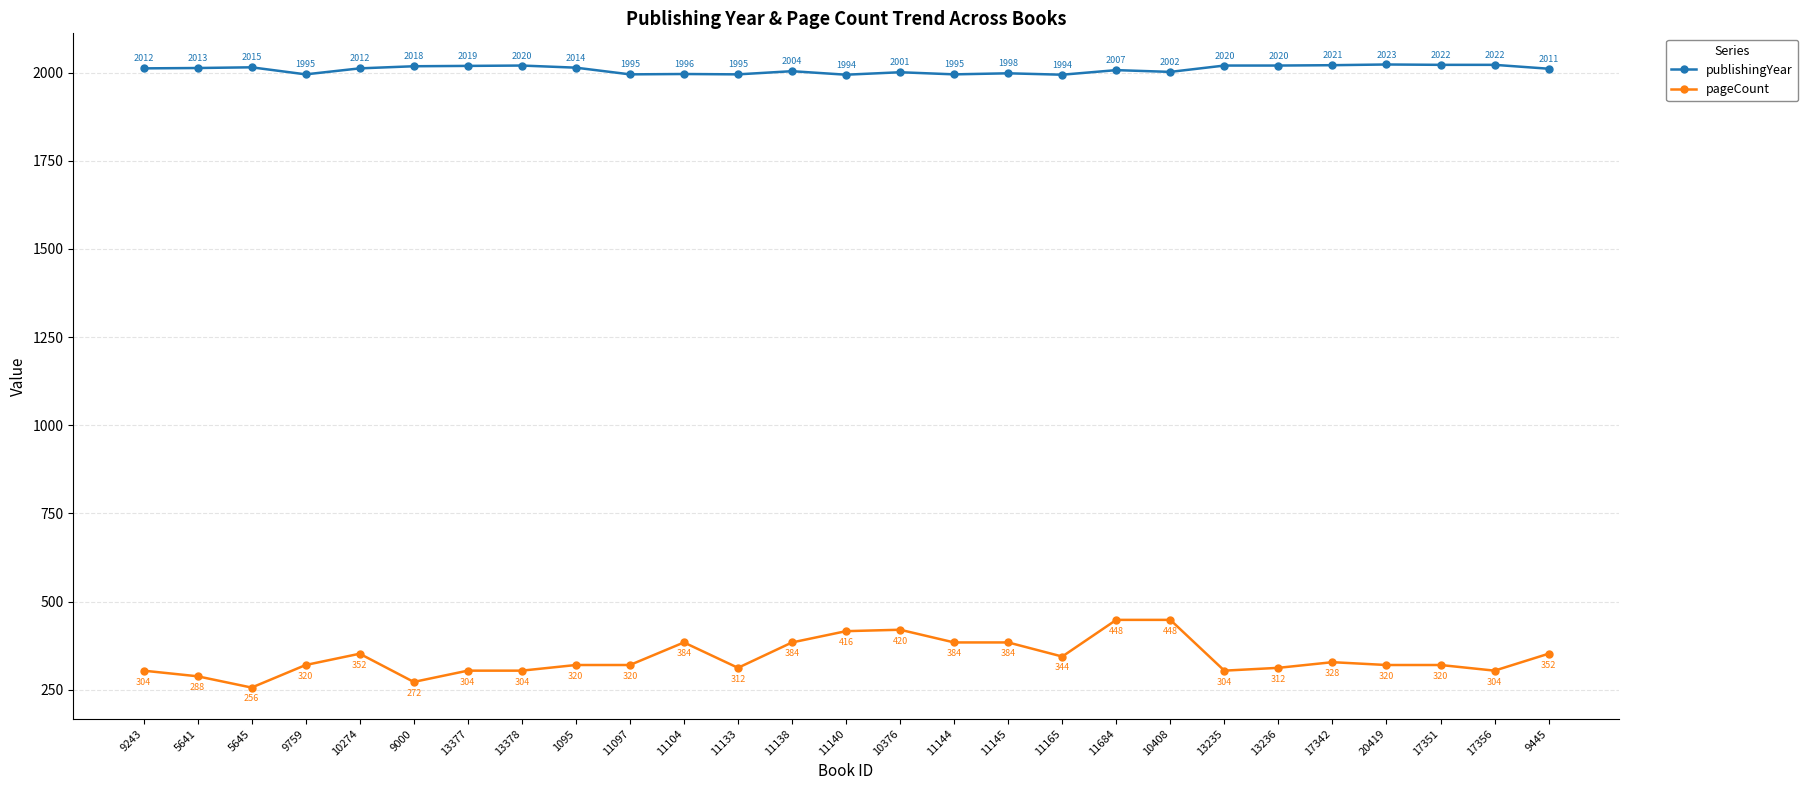

At 13378, list the series in order from smallest to largest.

pageCount, publishingYear